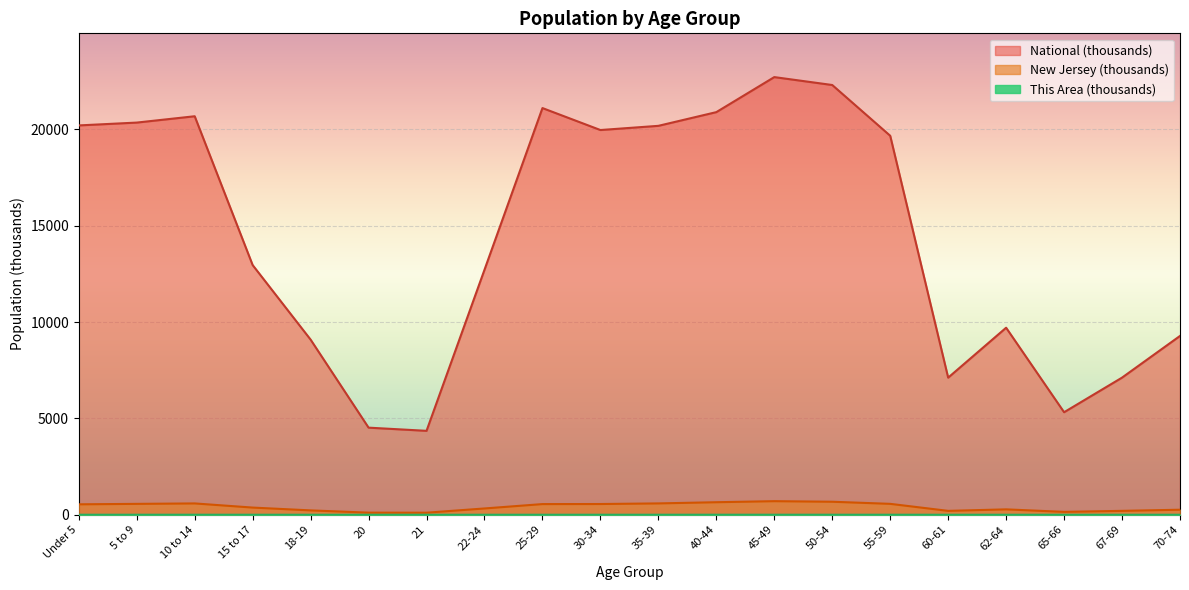

What is the average value of the National series?

14509.5